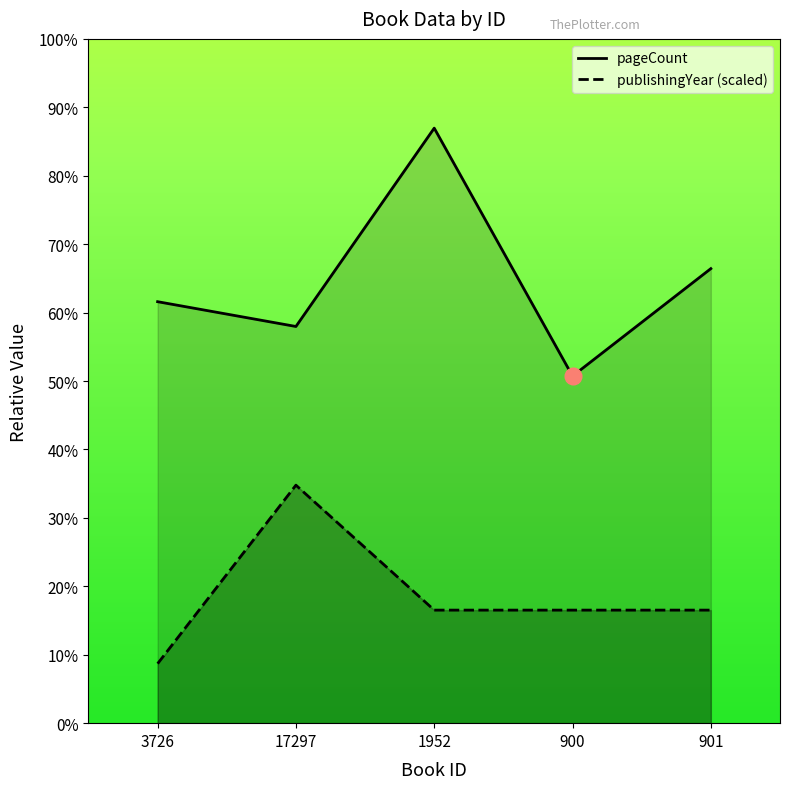

At which label does pageCount reach its minimum?

900